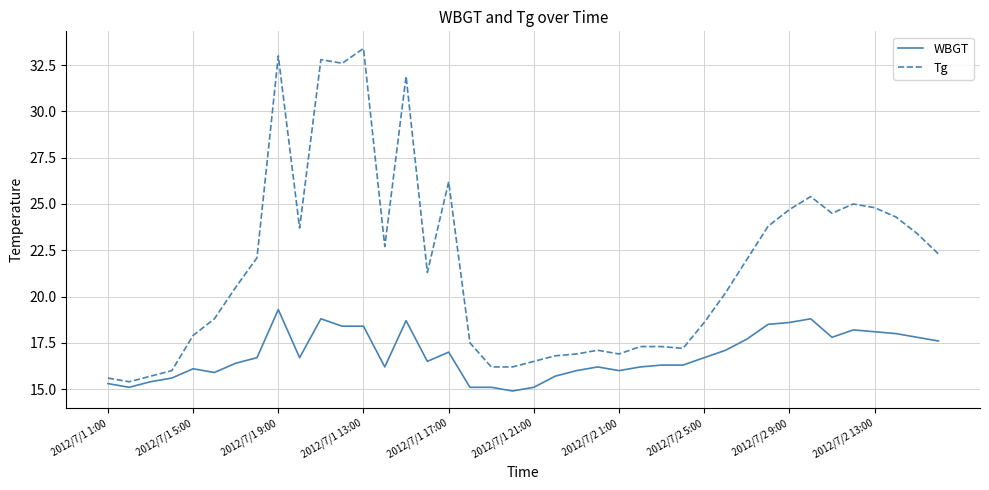

What is the average value of the Tg series?

21.6